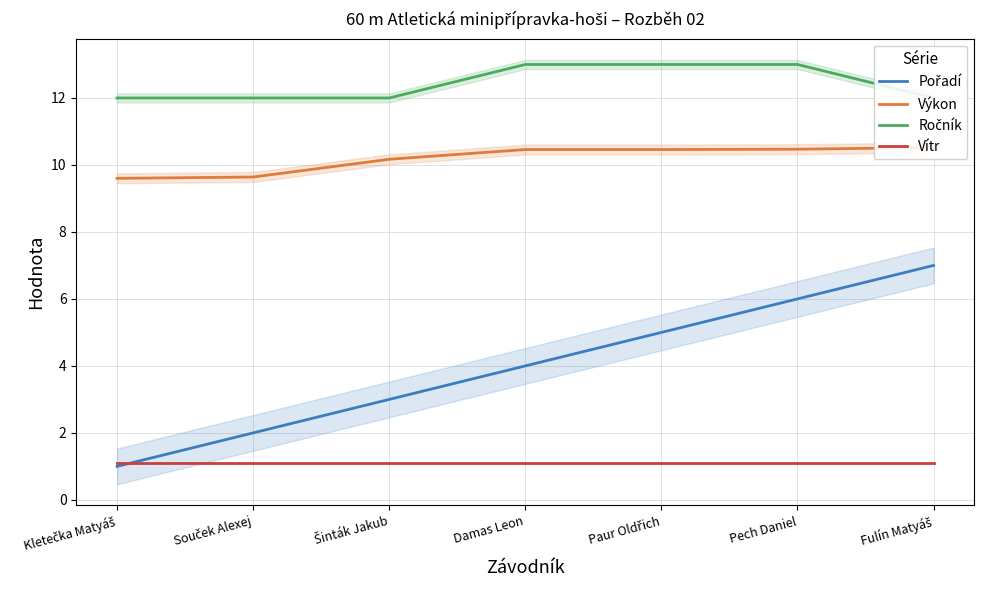

What position from the left is Kletečka Matyáš?

1